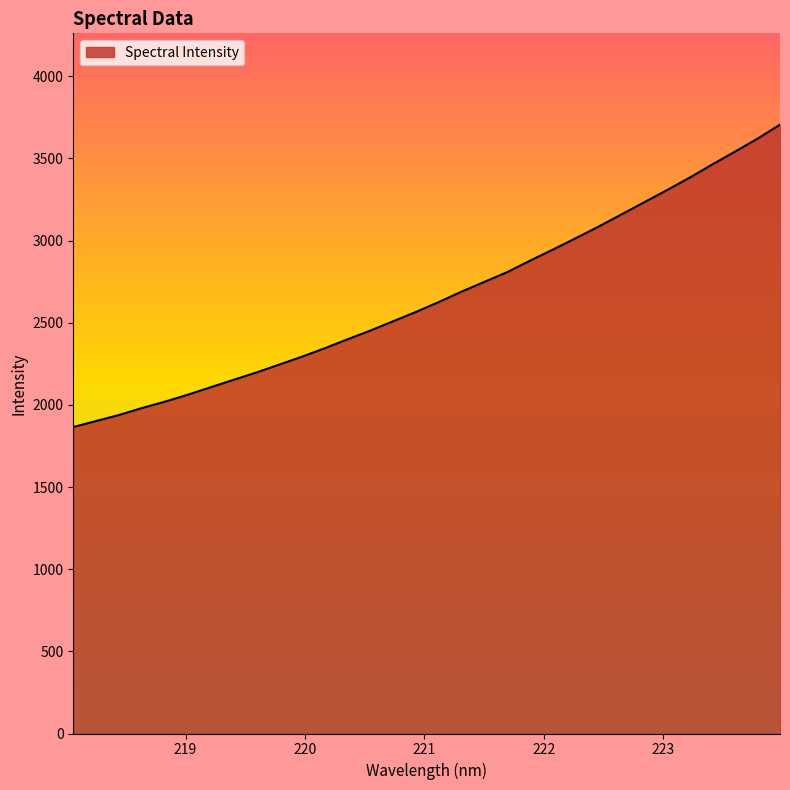

What is the smallest value displayed?

1865.0